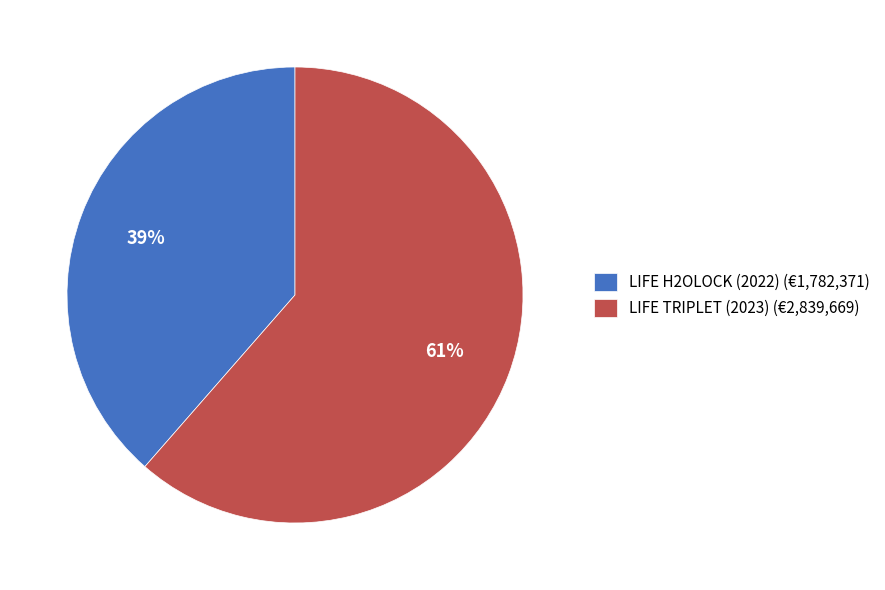

Which slice represents more than half of the pie?

LIFE TRIPLET (2023)